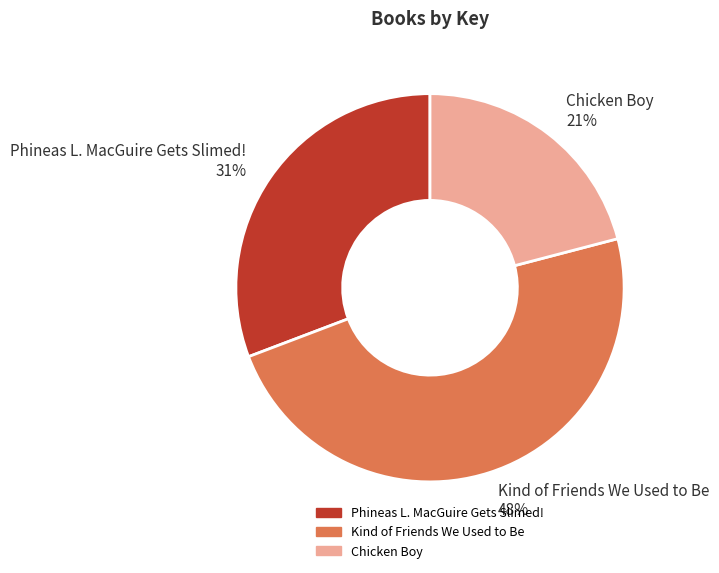

True or false: Chicken Boy accounts for 21% of the total.

True